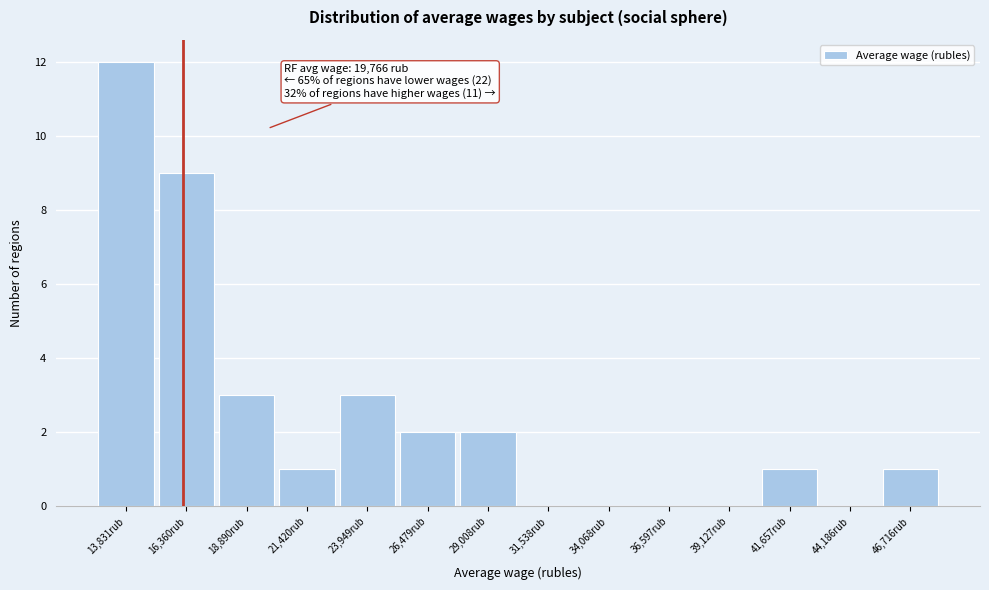

Over which range of the x-axis is the bar tallest?

12500 to 15000